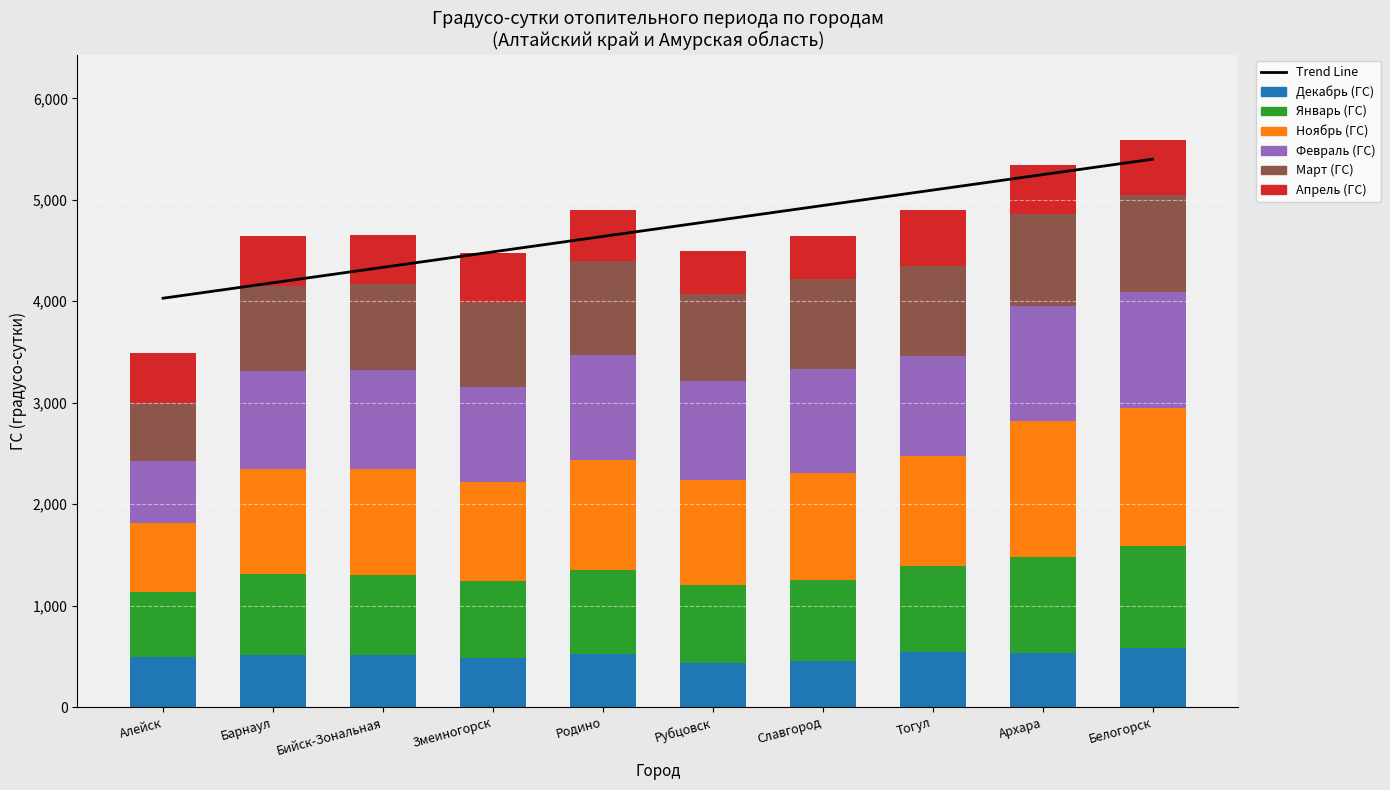

What position from the right is Змеиногорск?

7